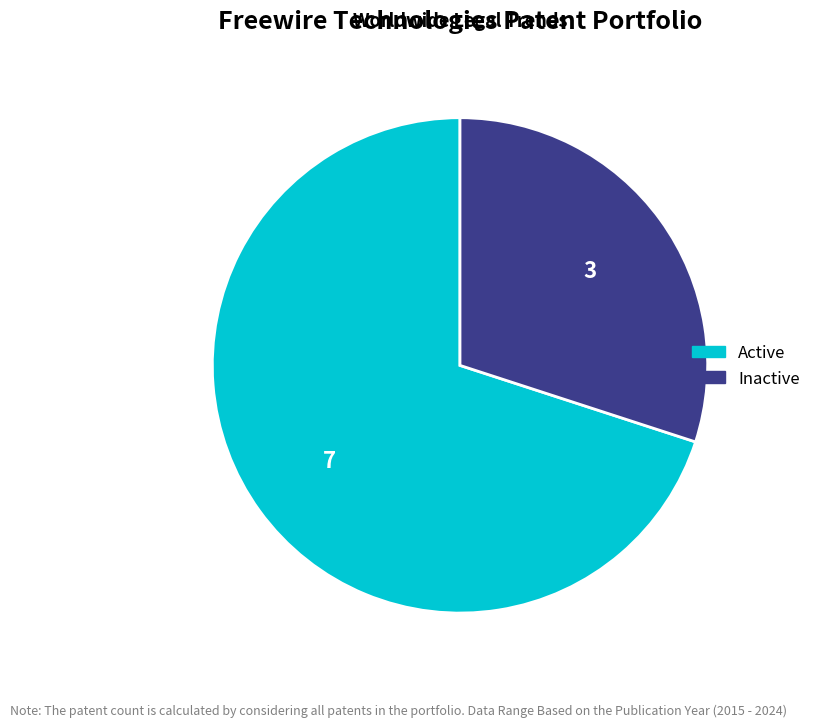

Is there any slice that represents more than half of the pie?

Yes